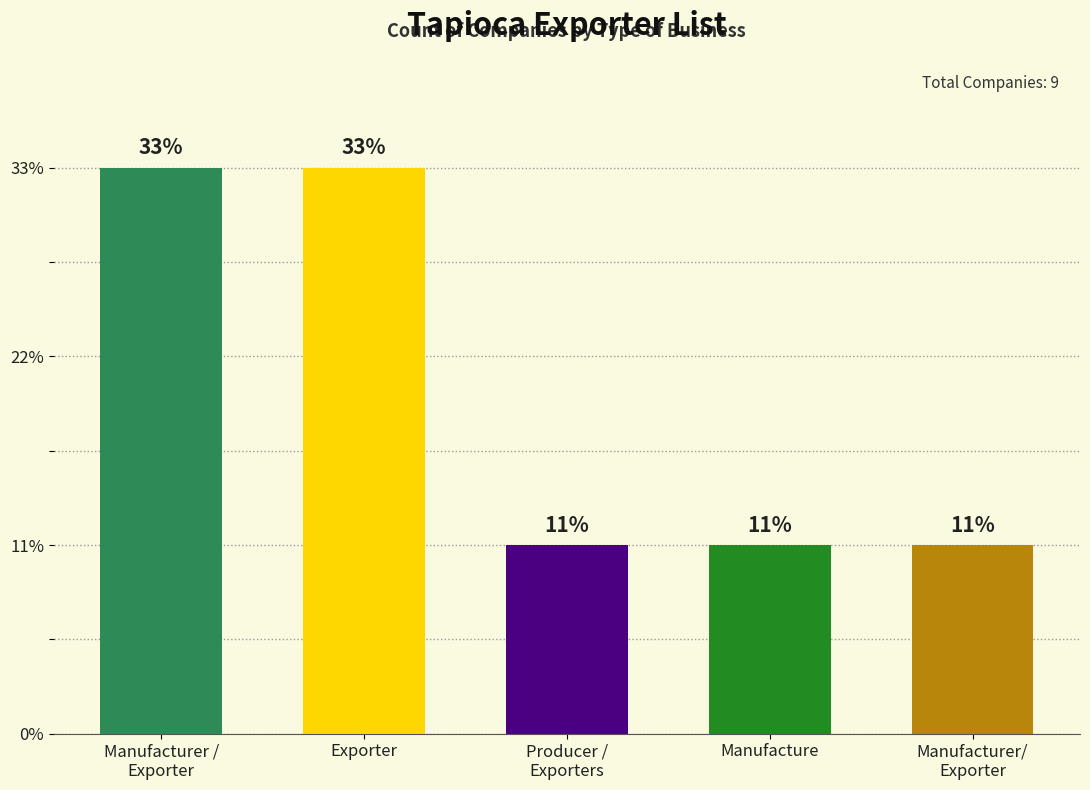

List the labels in order of value, largest first.

Manufacturer /
Exporter, Exporter, Producer /
Exporters, Manufacture, Manufacturer/
Exporter